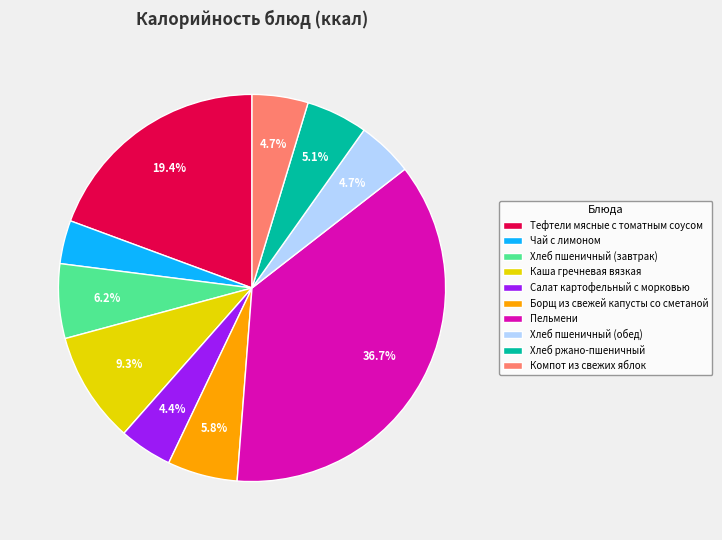

To the nearest percent, what portion does Тефтели мясные с томатным соусом represent?

19%